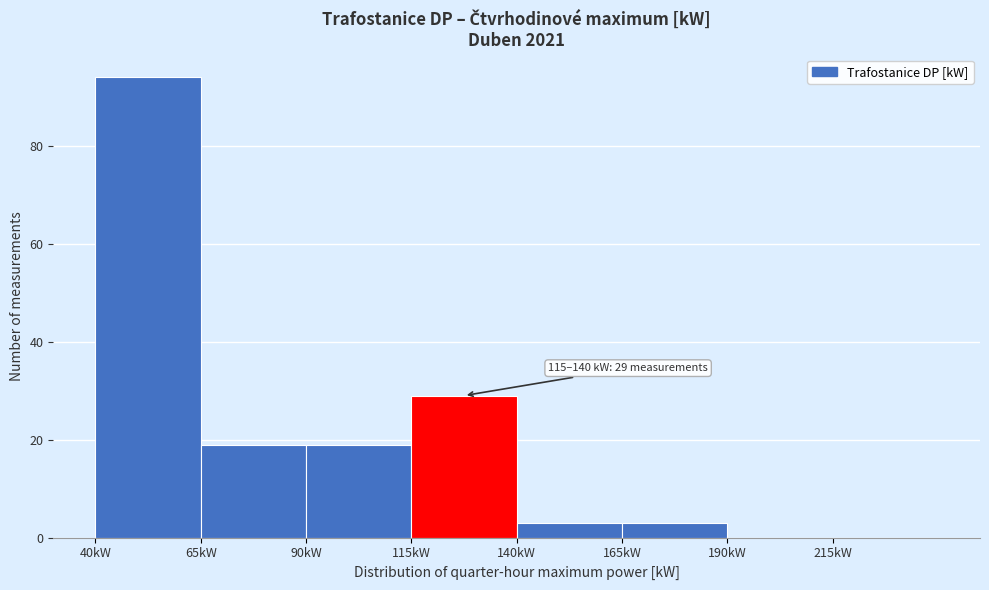

Which range on the x-axis has the tallest bar?

40 to 65